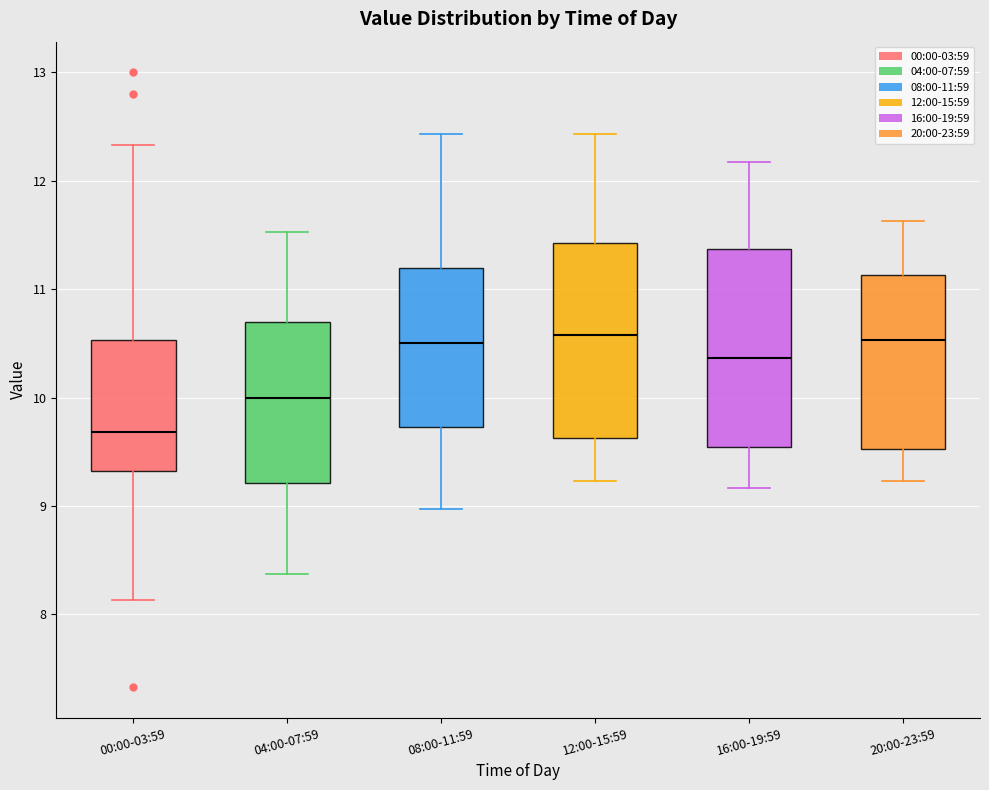

Where is the upper edge of the box for 20:00-23:59 on the y-axis? The values are not printed on the chart, so give them approximately, as read against the axis.

11.1